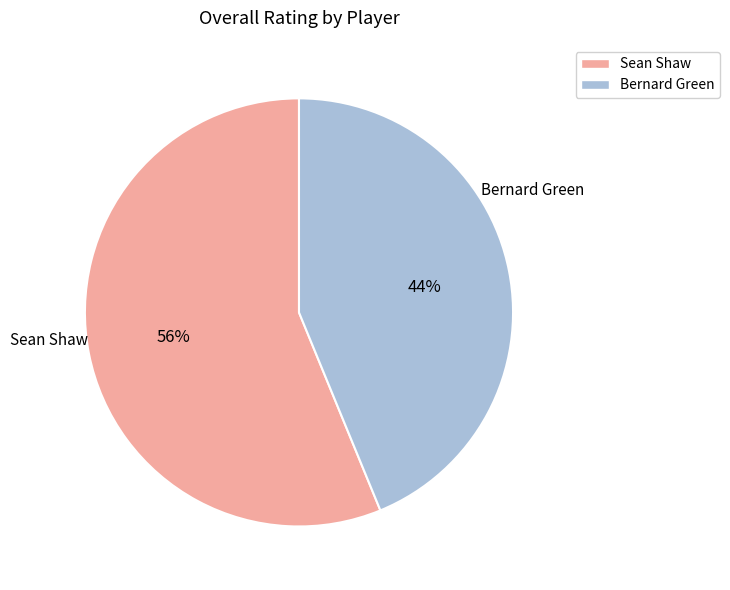

True or false: Bernard Green accounts for 53% of the total.

False